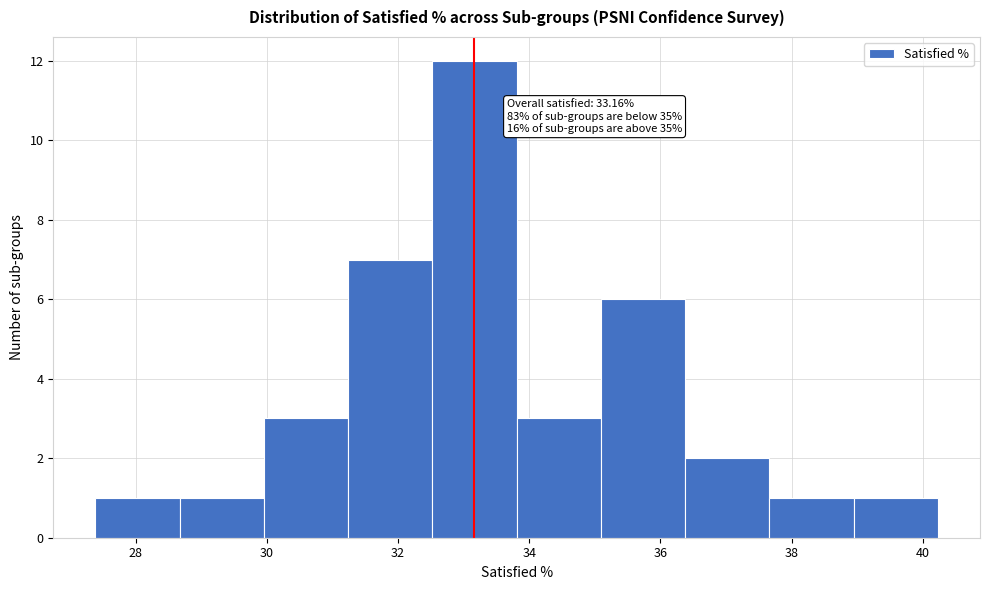

Over which range of the x-axis is the bar tallest?

32.6 to 33.8